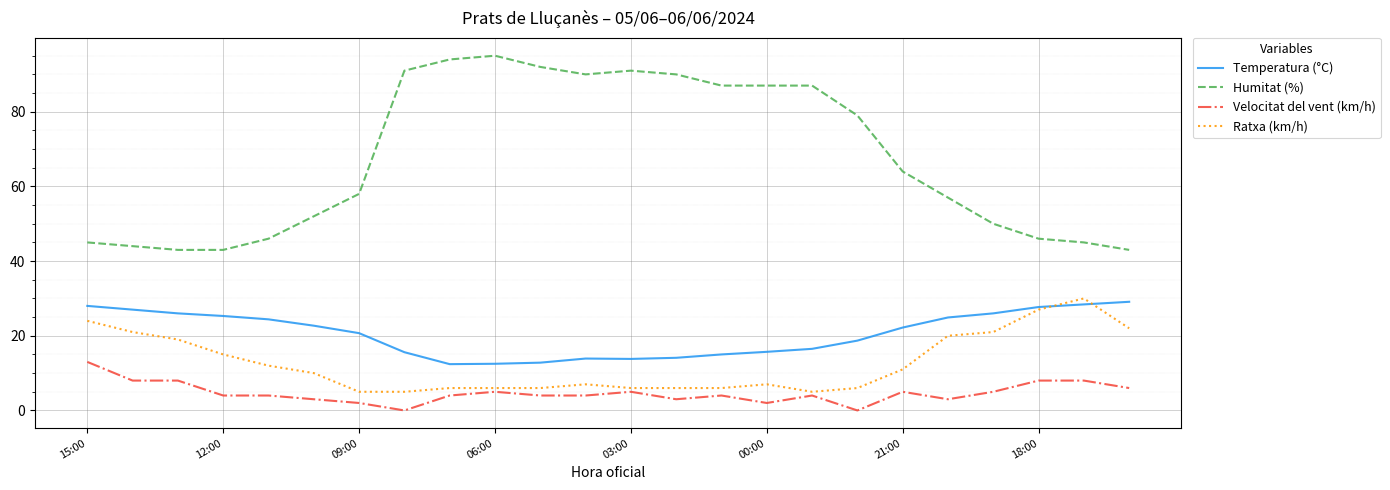

What are all the series names shown in the legend?

Temperatura (°C), Humitat (%), Velocitat del vent (km/h), Ratxa (km/h)